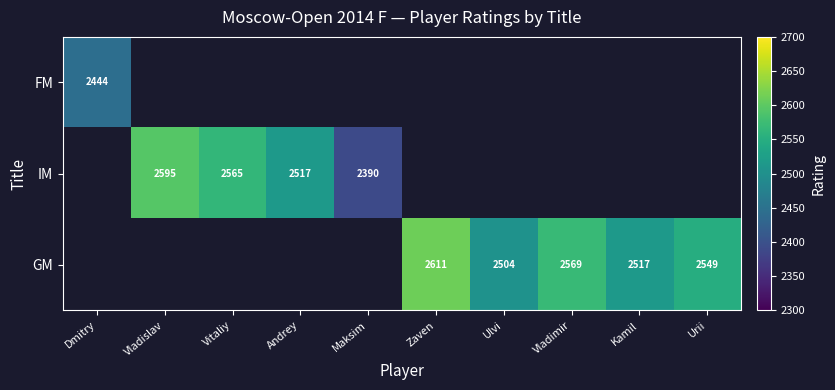

True or false: GM has a value of 3365 at Kamil.

False